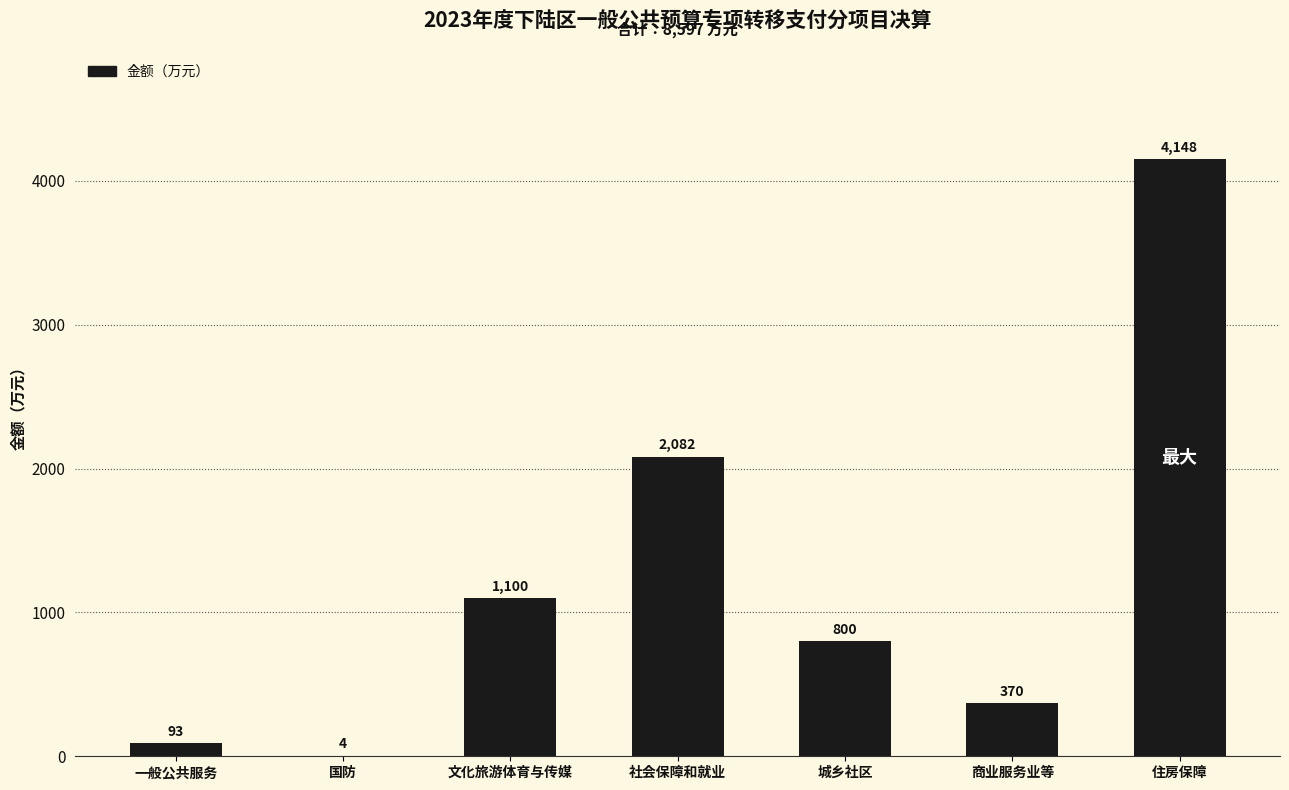

Between 城乡社区 and 一般公共服务, which is larger?

城乡社区